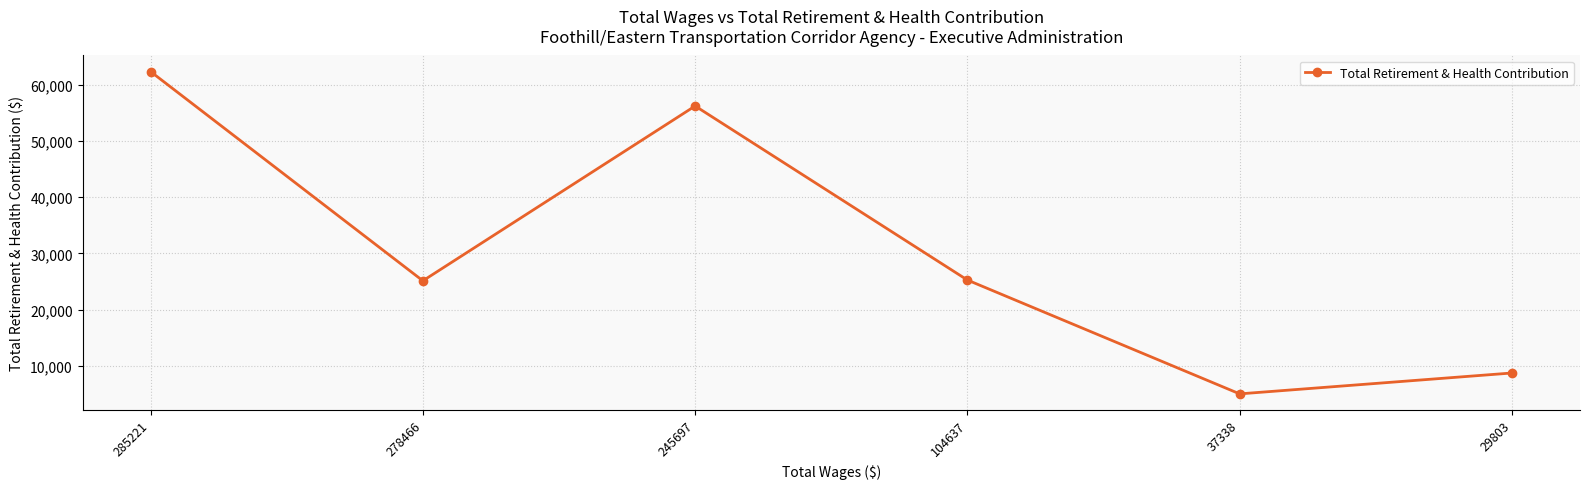

What is the difference between the values at 37338 and 245697?

51229